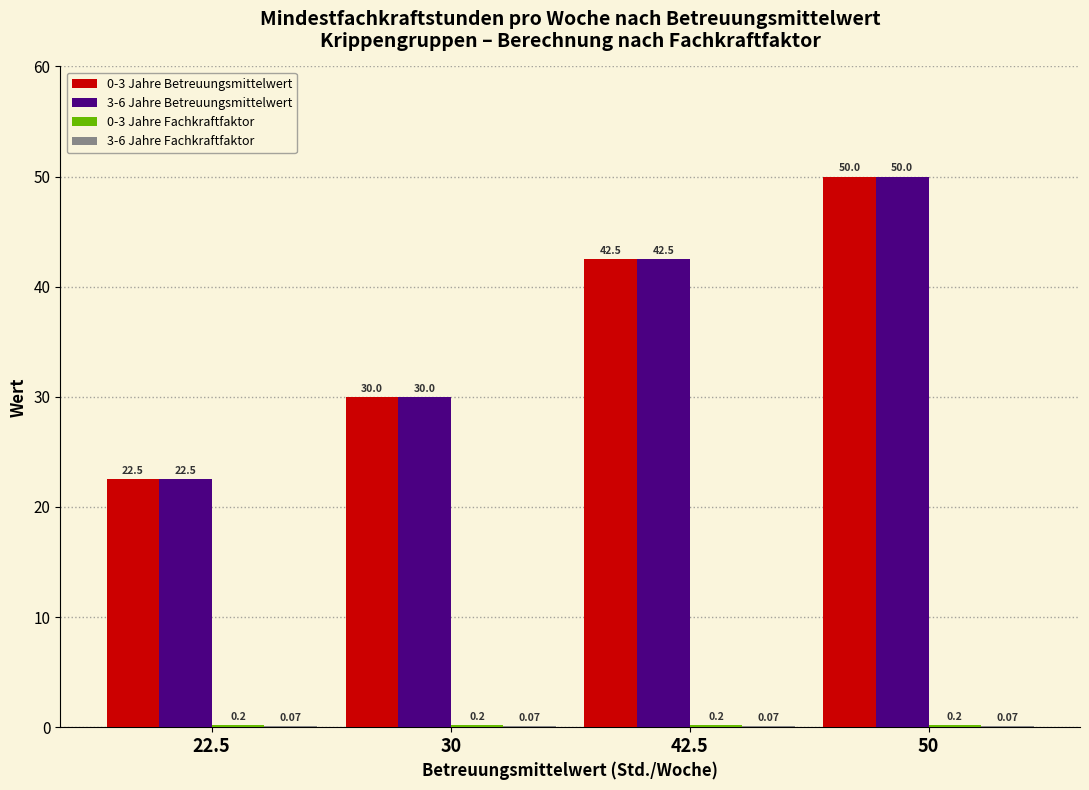

Are the bars horizontal?

No